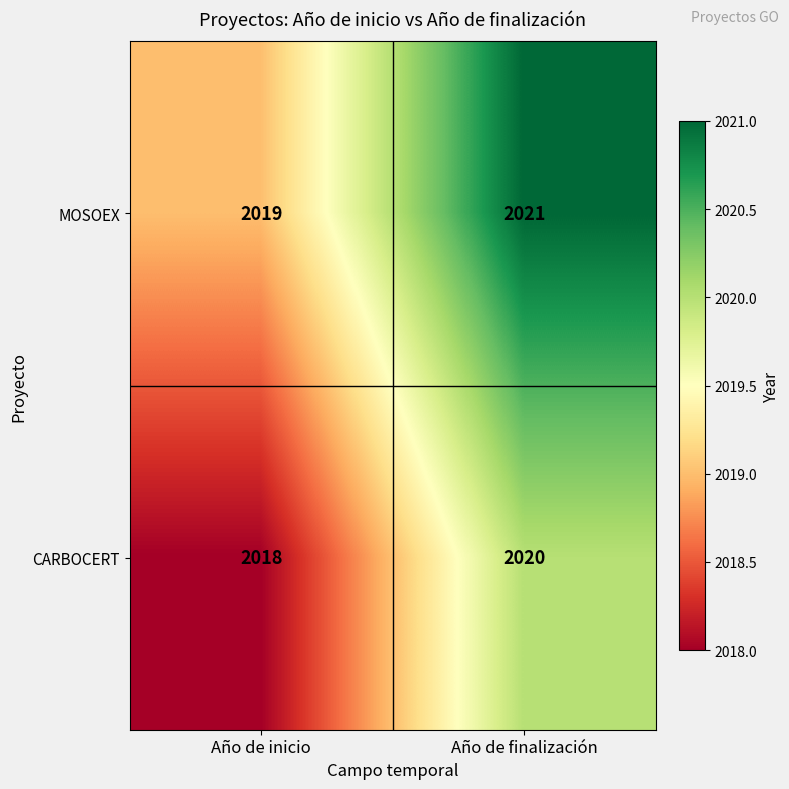

Reading right to left, list all the values displayed in this chart.

MOSOEX: 2021	2019
CARBOCERT: 2020	2018